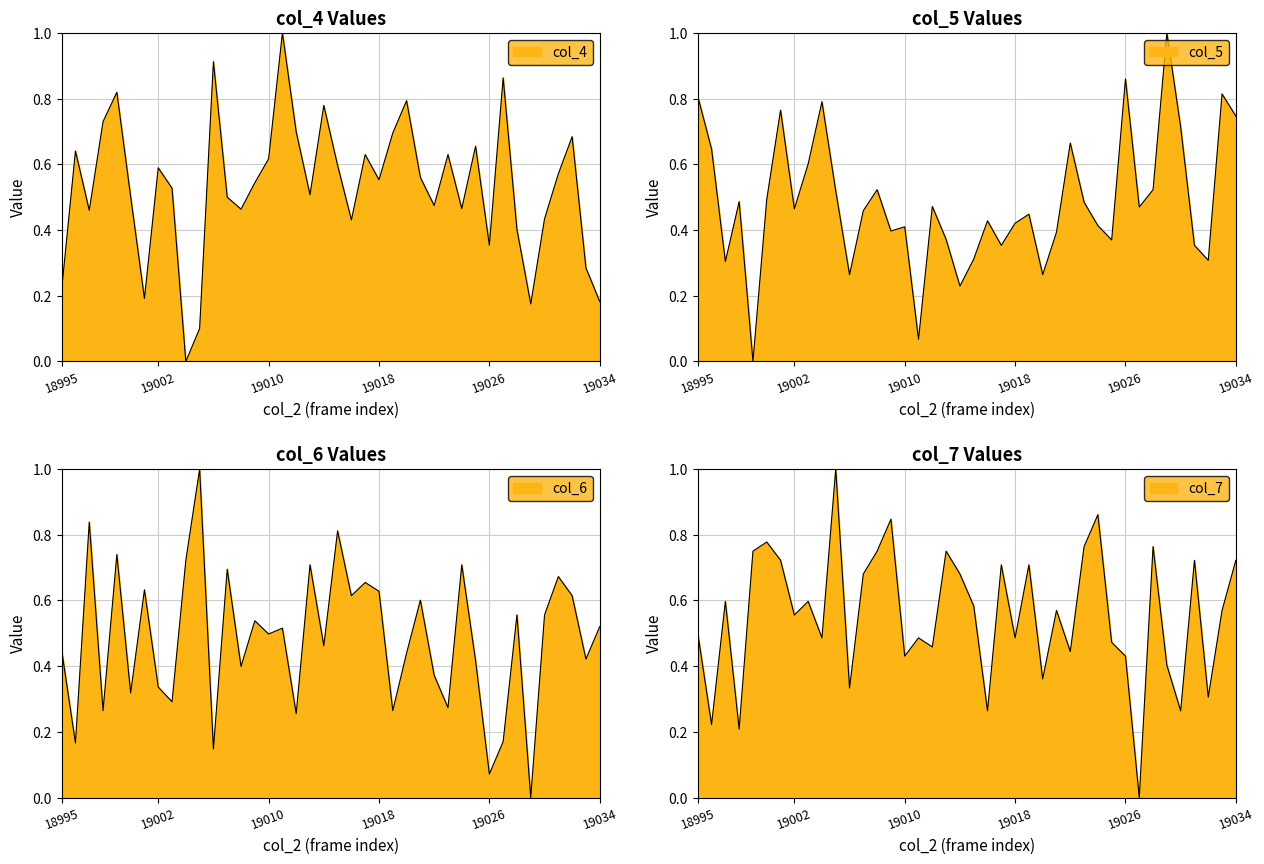

At which category does col_4 reach its first local peak?

18996